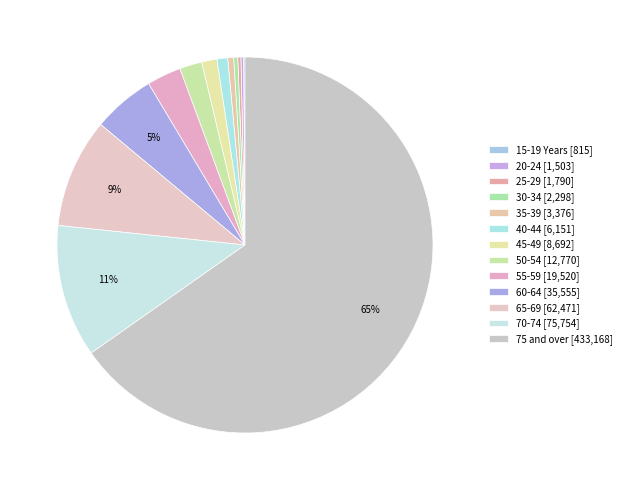

Between 70-74 and 50-54, which is larger?

70-74